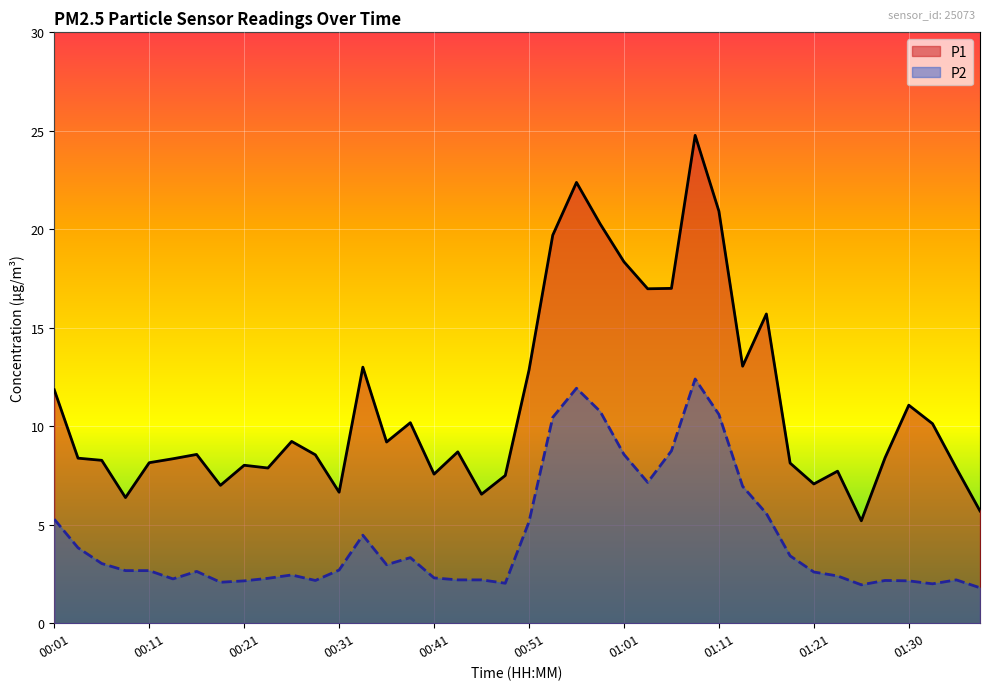

True or false: P1 and P2 cross at least once.

False